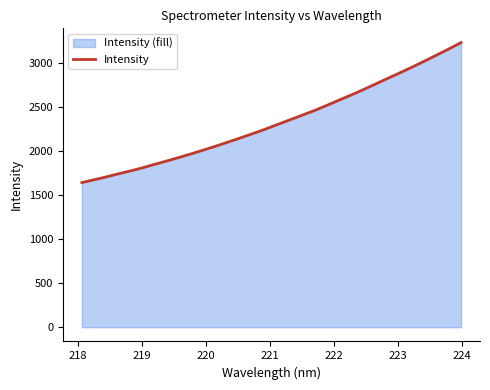

How many lines are shown in the chart?

1